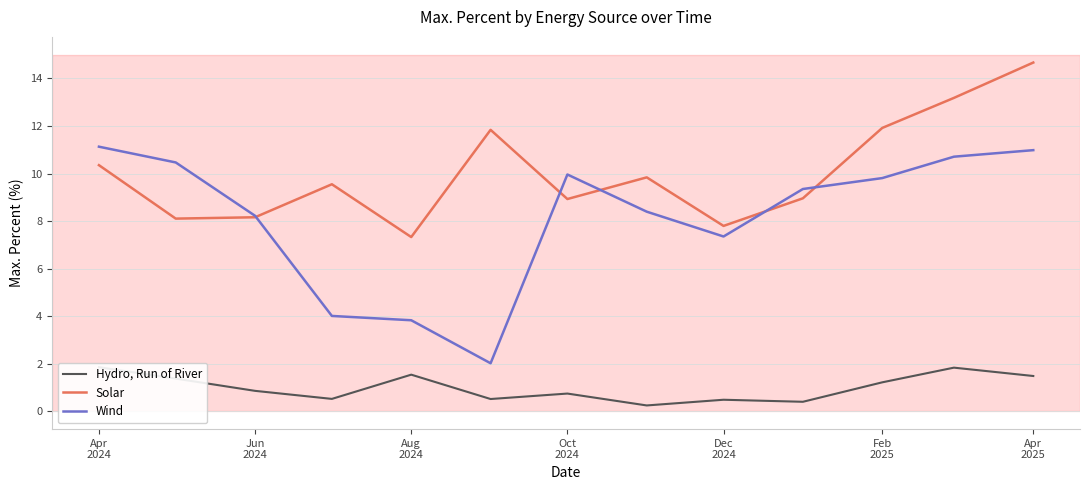

How many categories are shown in the chart?

13